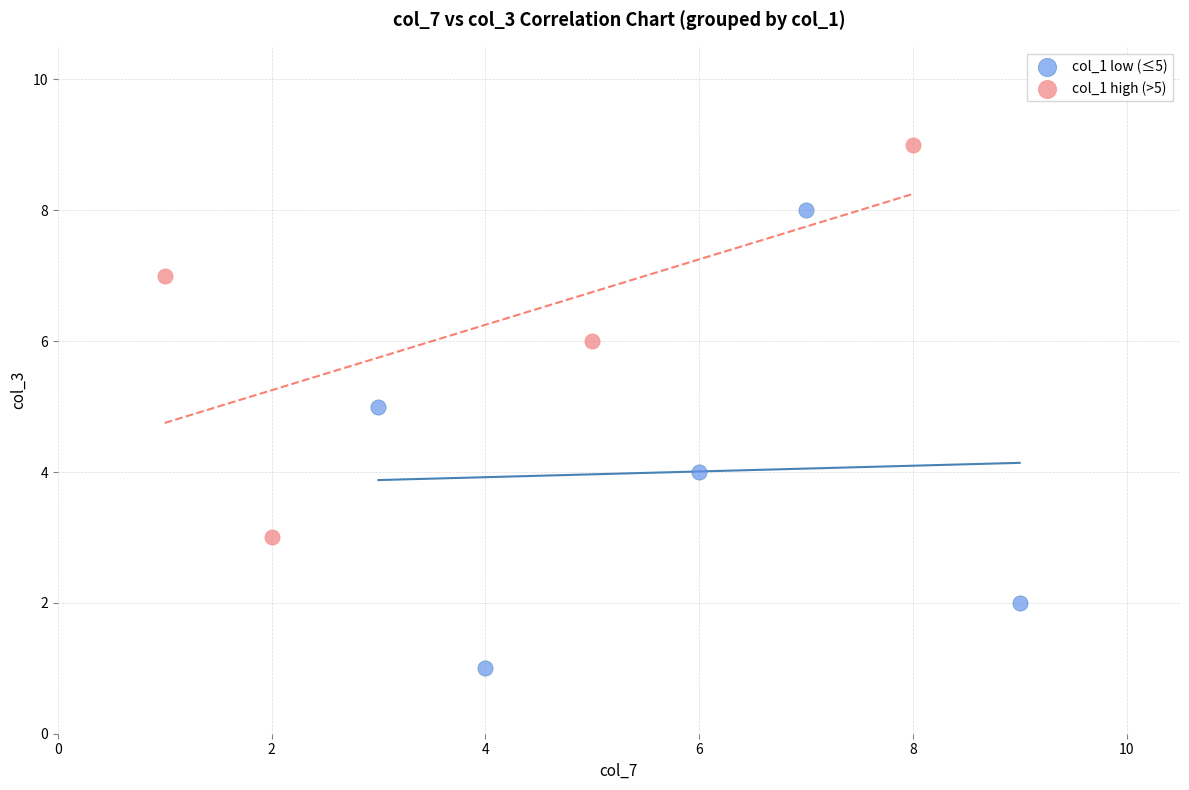

Which series has the widest spread of Y values?

col_1 low (≤5)